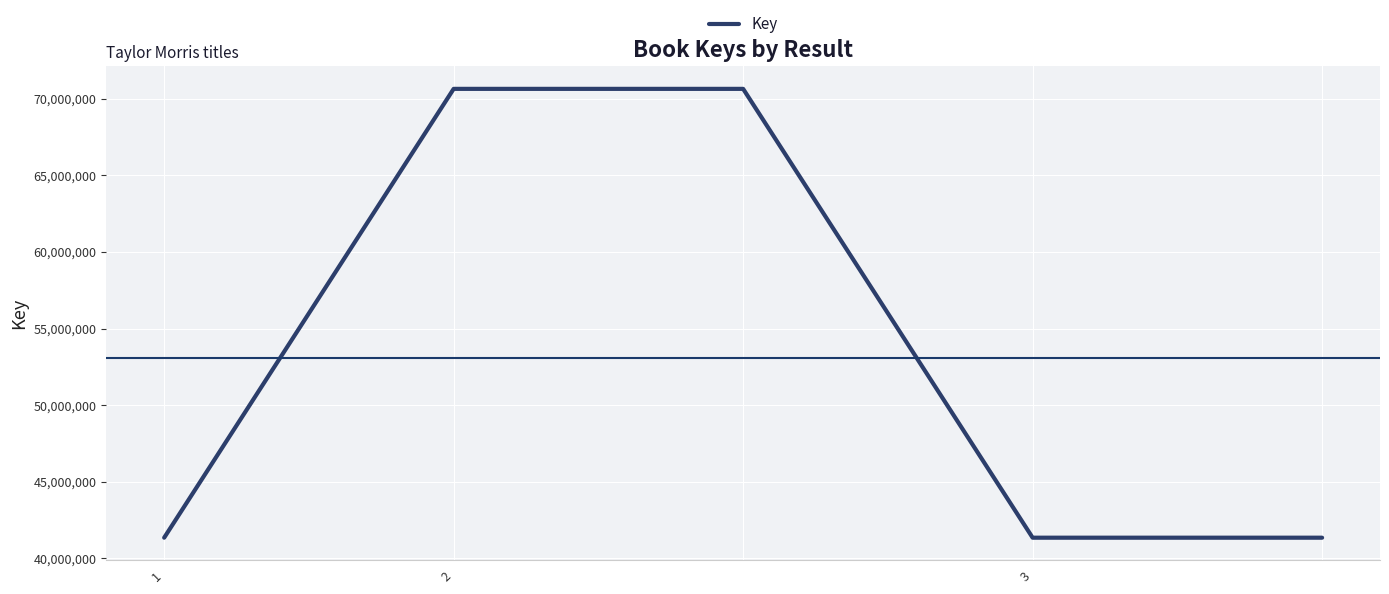

What is the greatest value displayed?

70640921